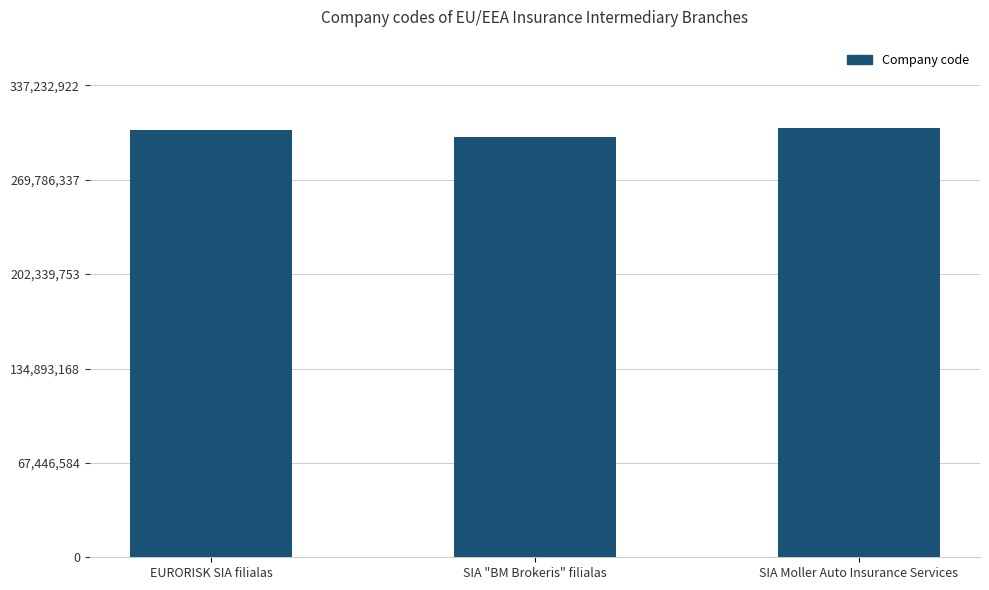

What is the value of the 2nd bar from the left?

300154841